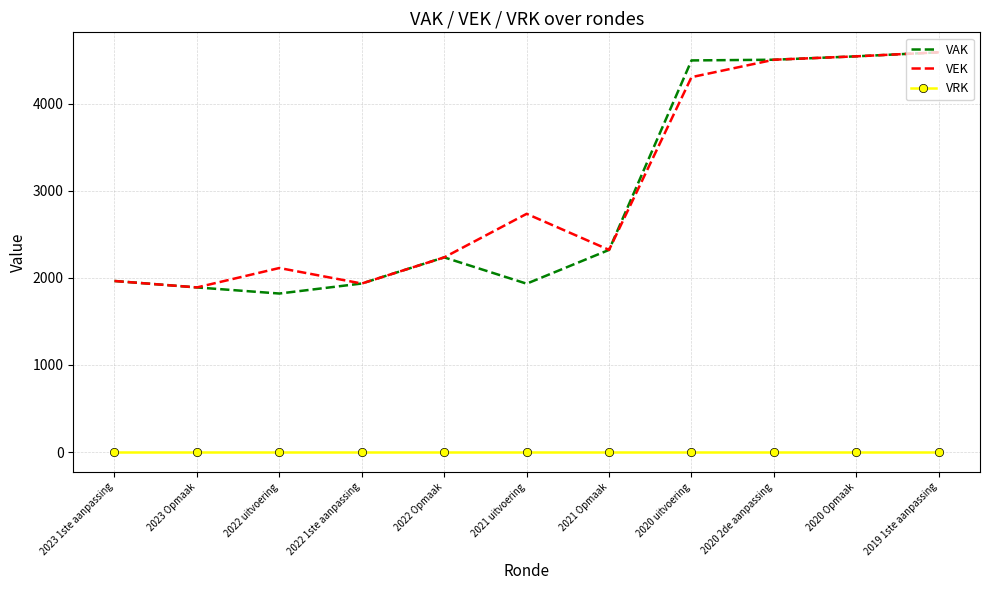

Is it true that VRK equals 0 at 2022 Opmaak?

True